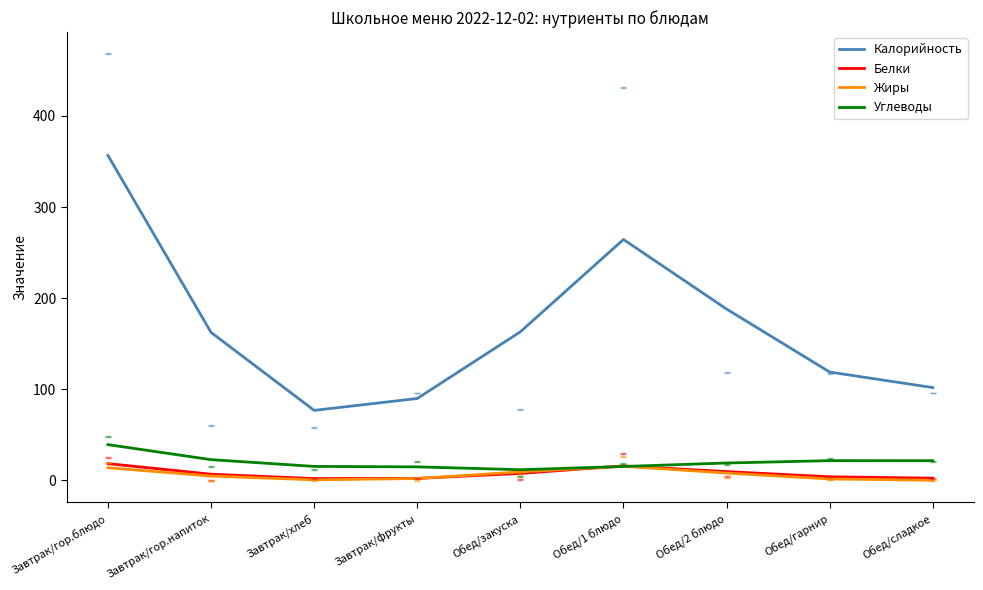

Which series has the largest total across all categories?

Калорийность